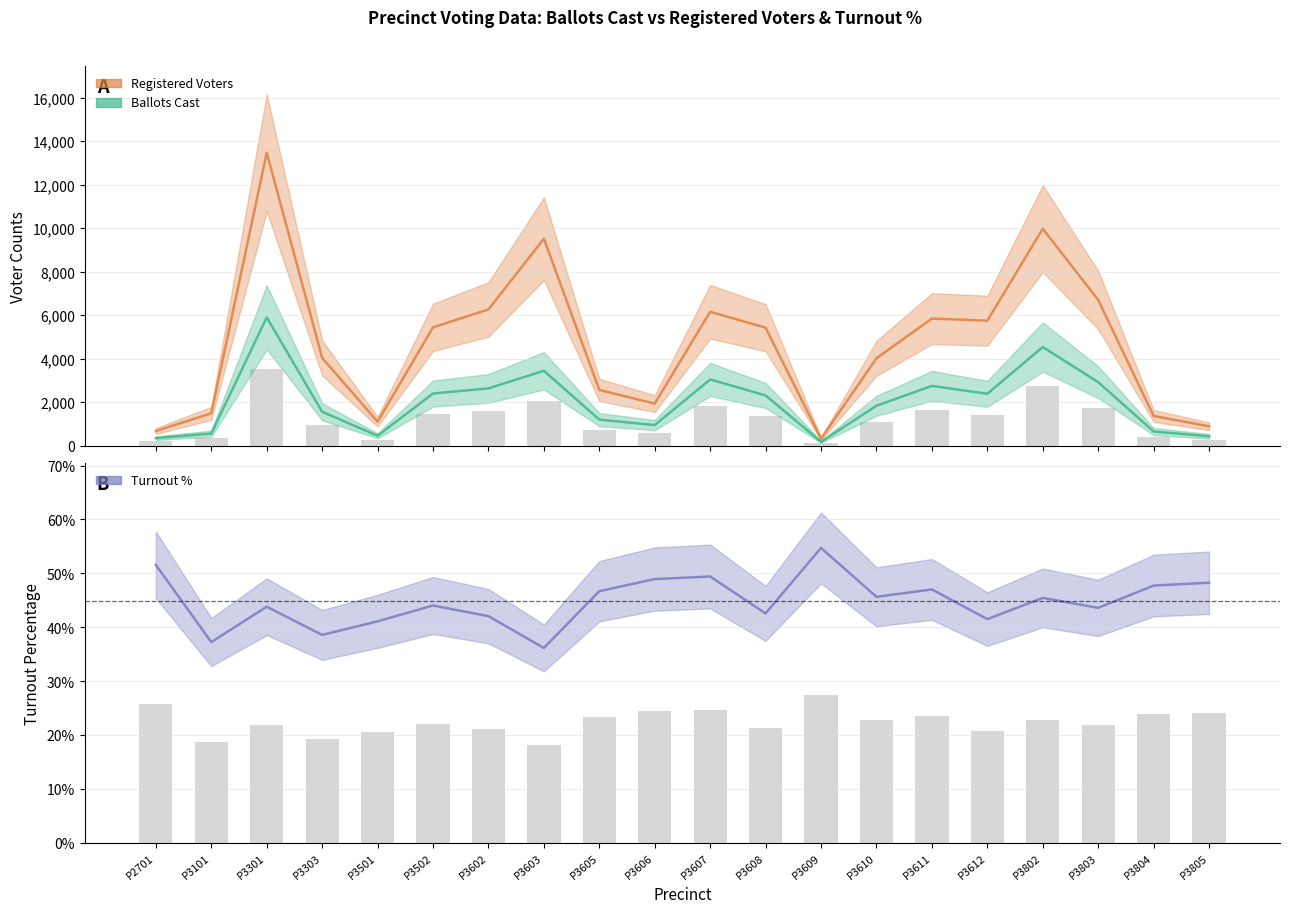

Which category has the highest value across all series?

P3301